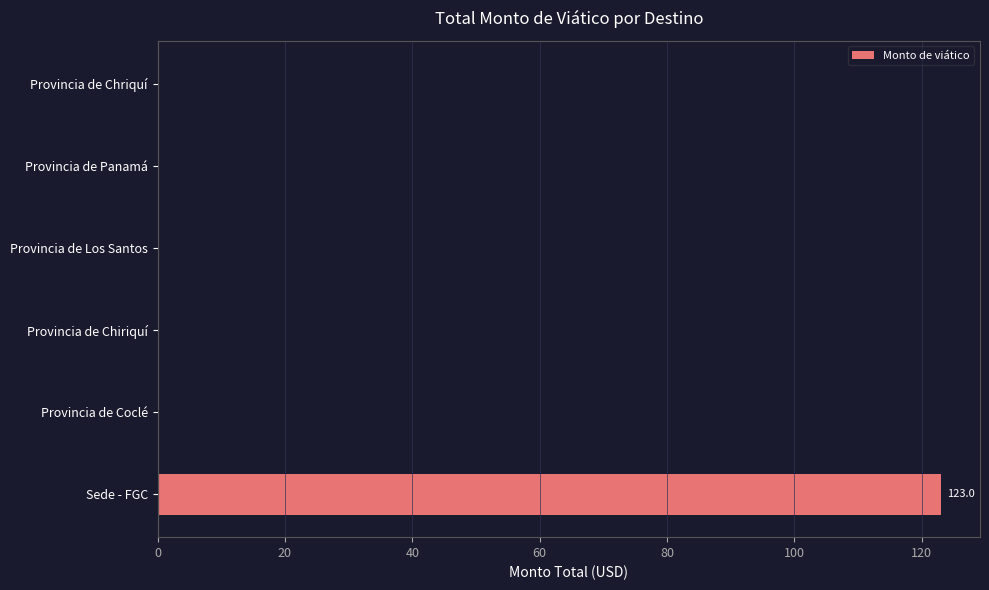

True or false: the data shows 0 at Provincia de Los Santos.

True